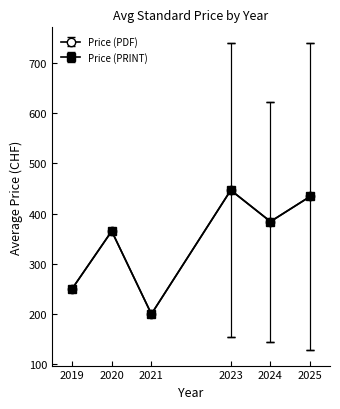

Does the chart have visible grid lines?

No